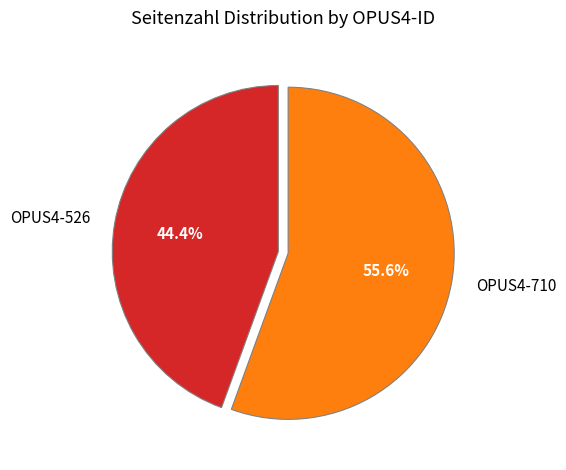

What is the largest slice in the pie chart?

OPUS4-710